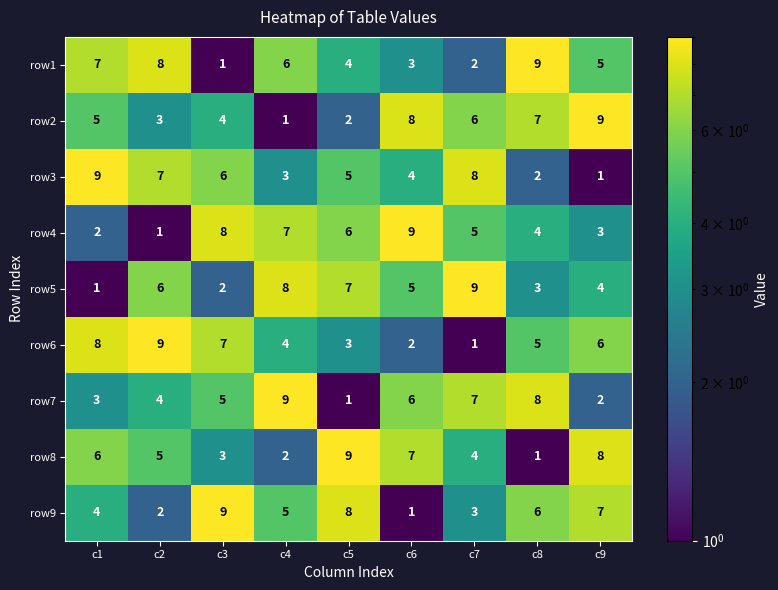

Count the number of data series in this chart.

9